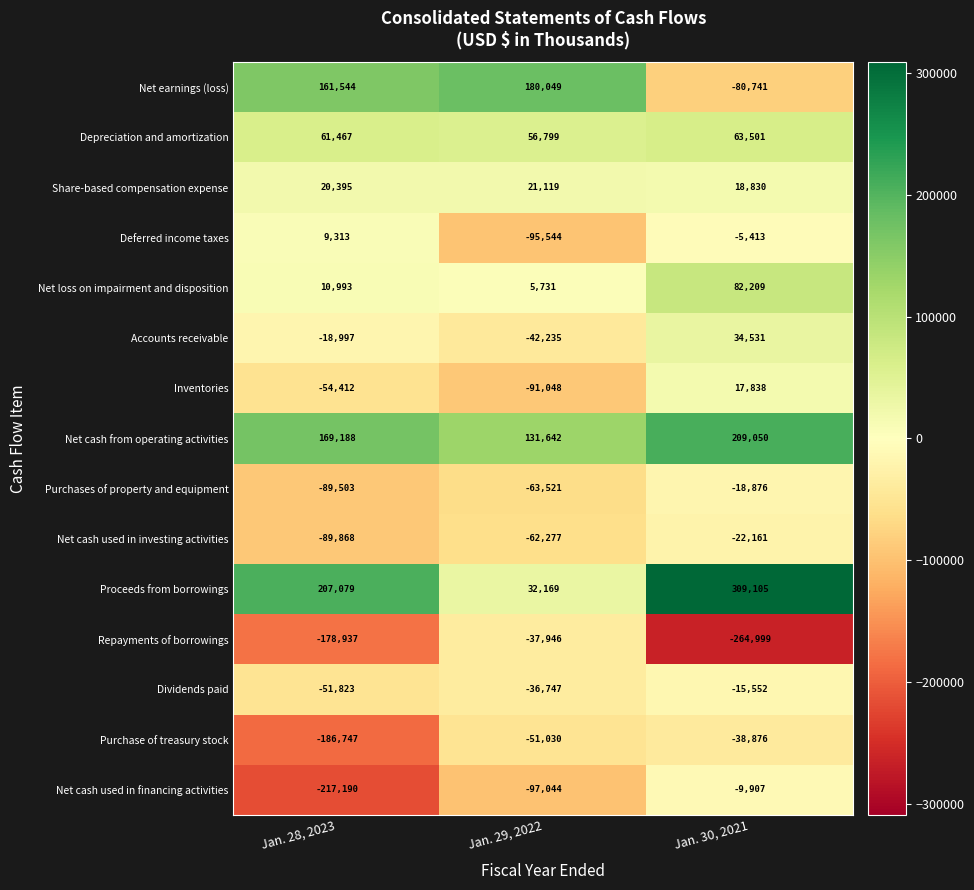

How many values in the Purchase of treasury stock series are below -51030?

1